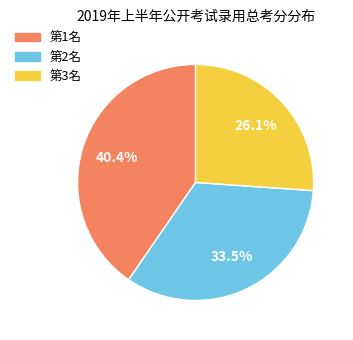

Is 第2名 the majority of the pie?

No